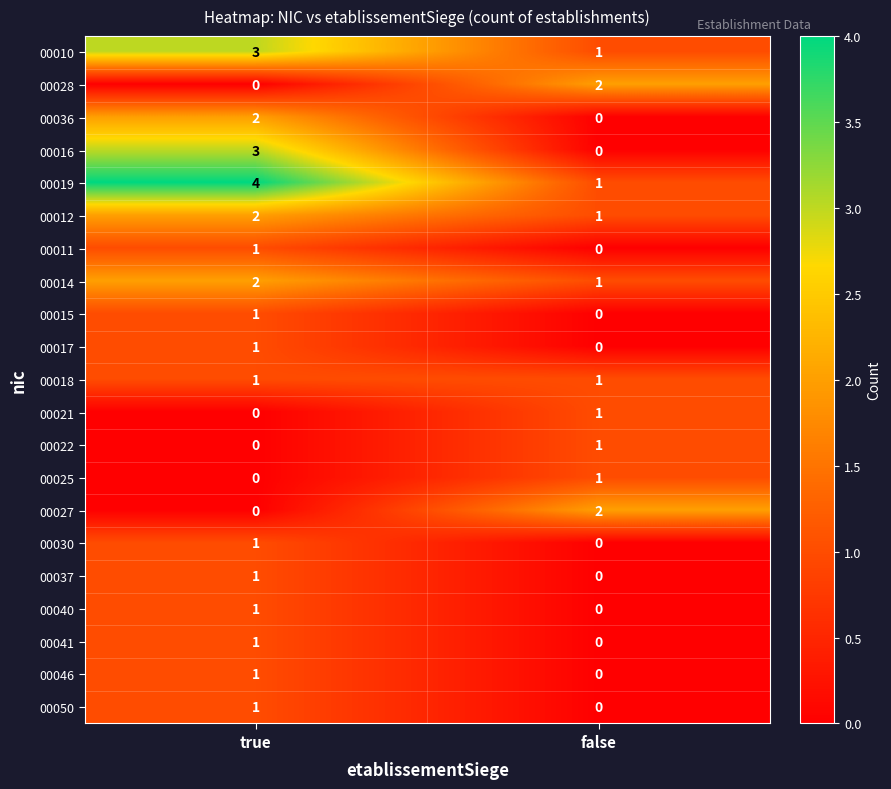

Is it true that 00025 equals 1 at true?

False